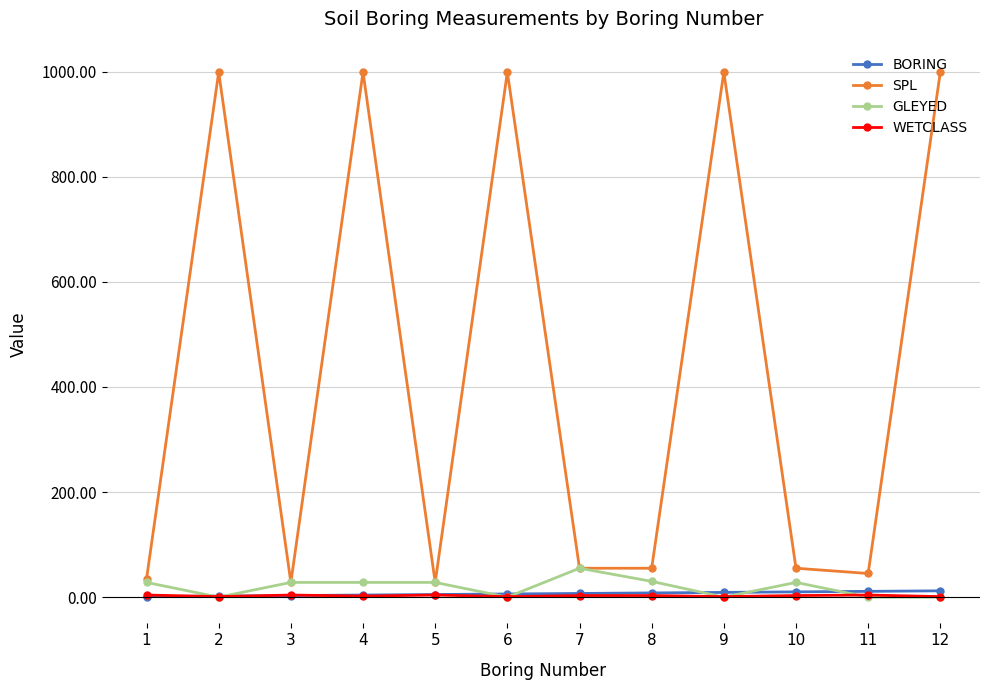

How many data points in SPL are less than 55?

4